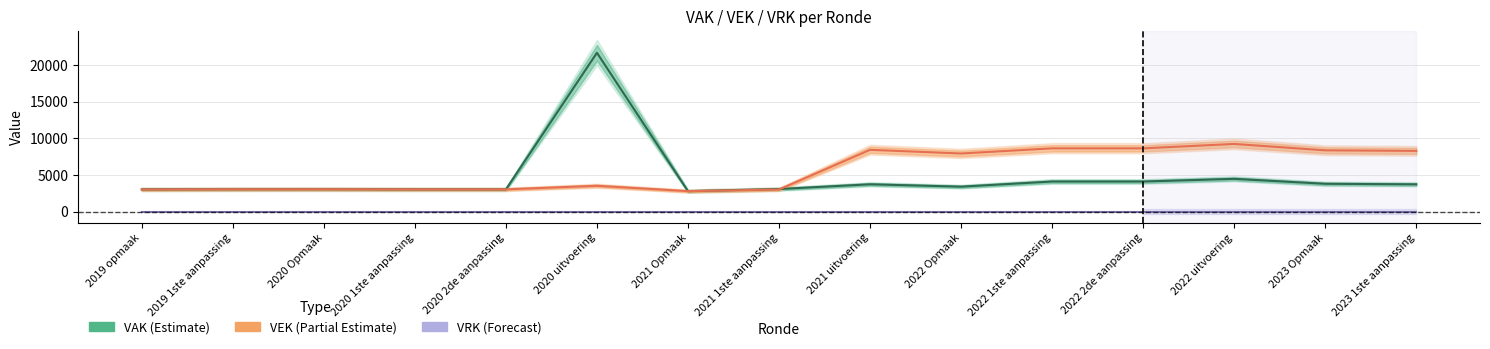

After their last crossing, which series has the higher values: VEK (Partial Estimate) or VAK (Estimate)?

VEK (Partial Estimate)